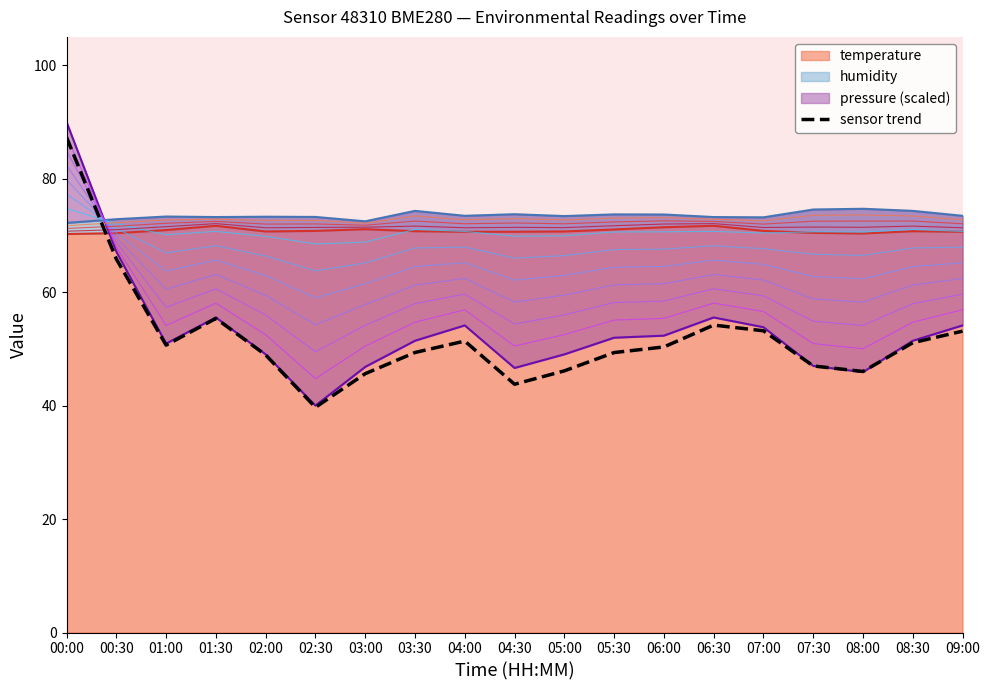

What is the sum of all values?

988.4